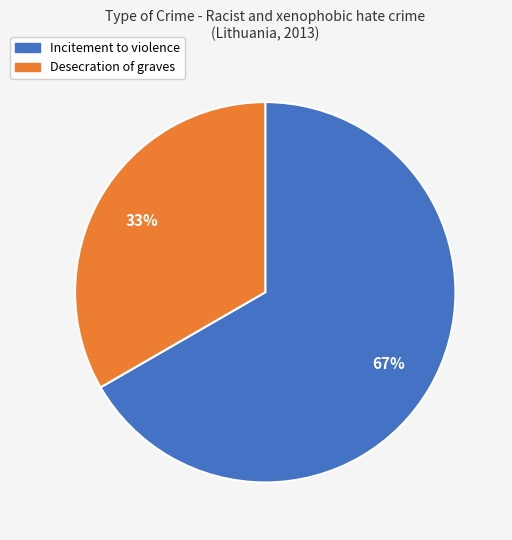

How many segments does this pie chart have?

2